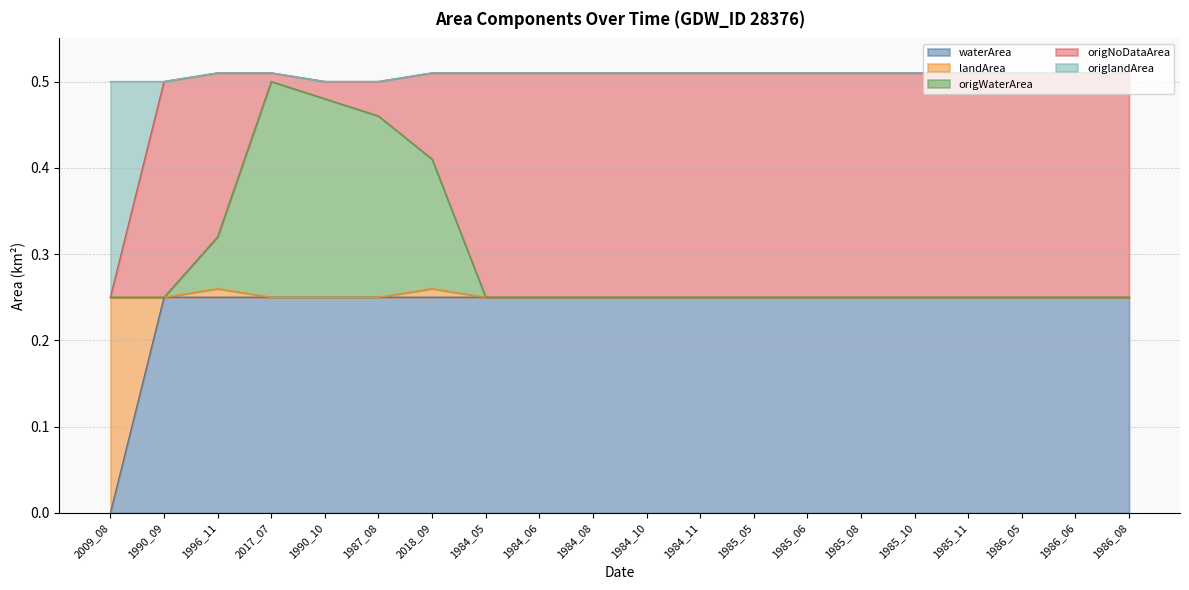

Is it true that waterArea equals 0.4 at 1990_09?

False